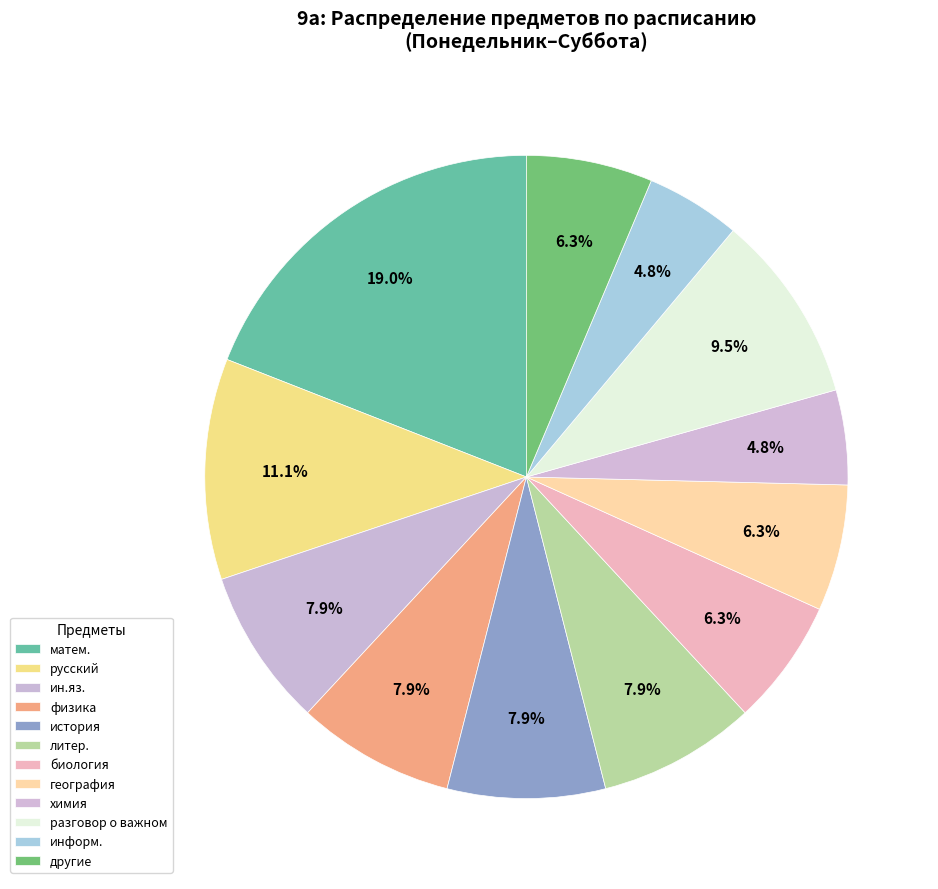

How many slices are in this pie chart?

12